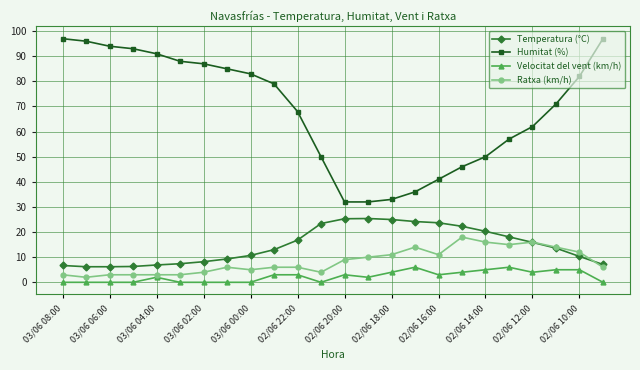

Which series has the widest spread of values?

Humitat (%)